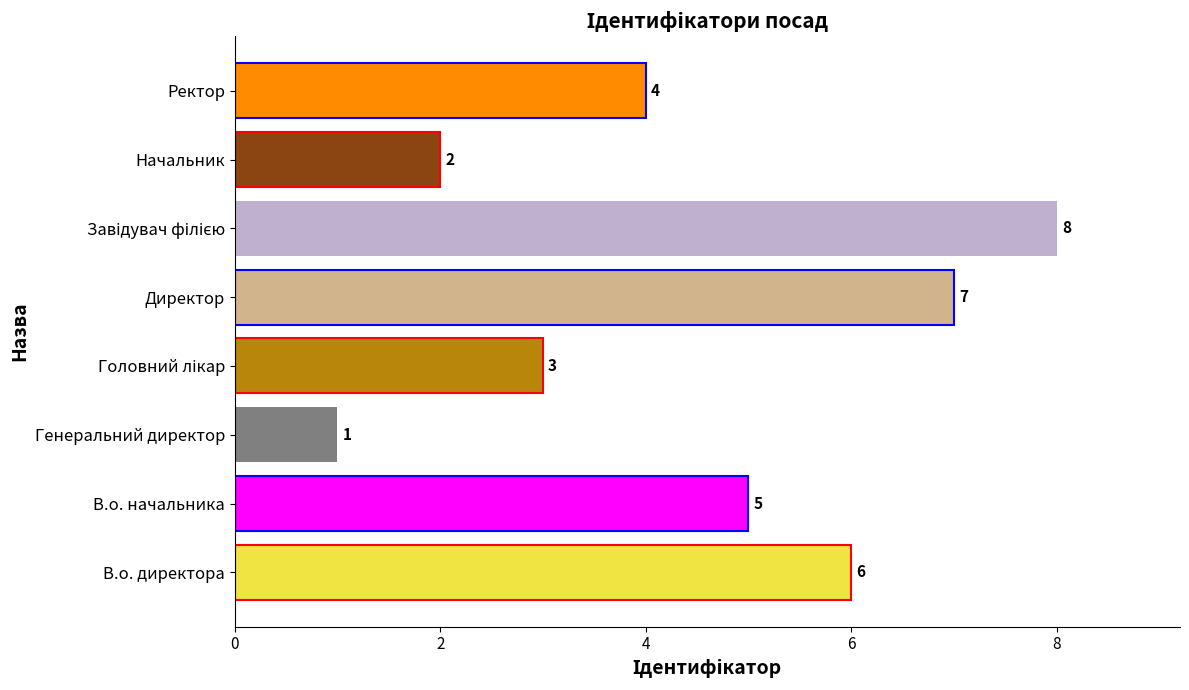

Reading bottom to top, extract all data points from this chart.

6	5	1	3	7	8	2	4